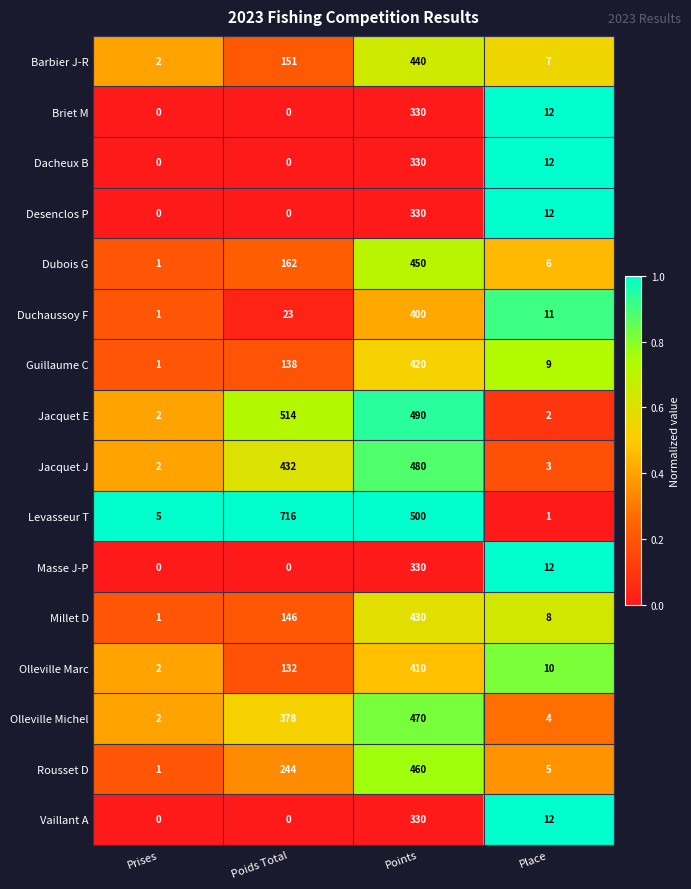

At how many categories does at least one series exceed 0?

4